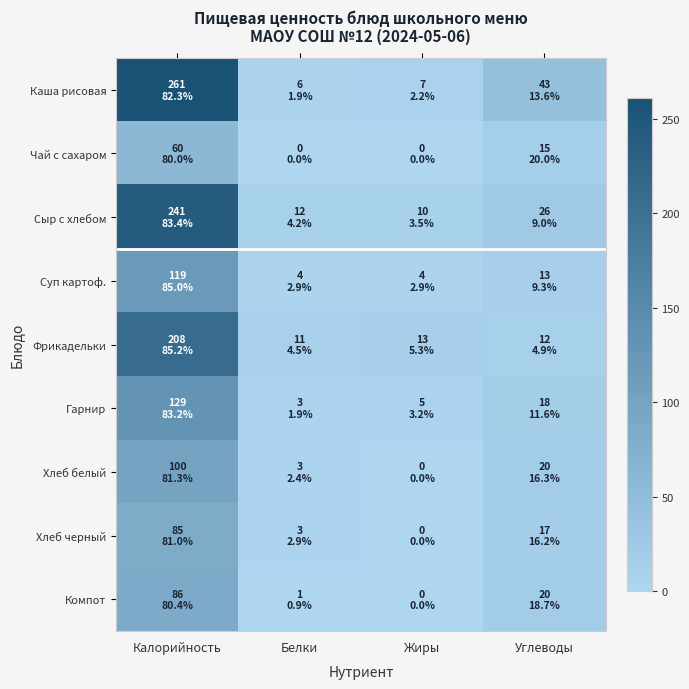

Rank the series by their maximum value, from lowest to highest.

Чай с сахаром, Хлеб черный, Компот, Хлеб белый, Суп картоф., Гарнир, Фрикадельки, Сыр с хлебом, Каша рисовая